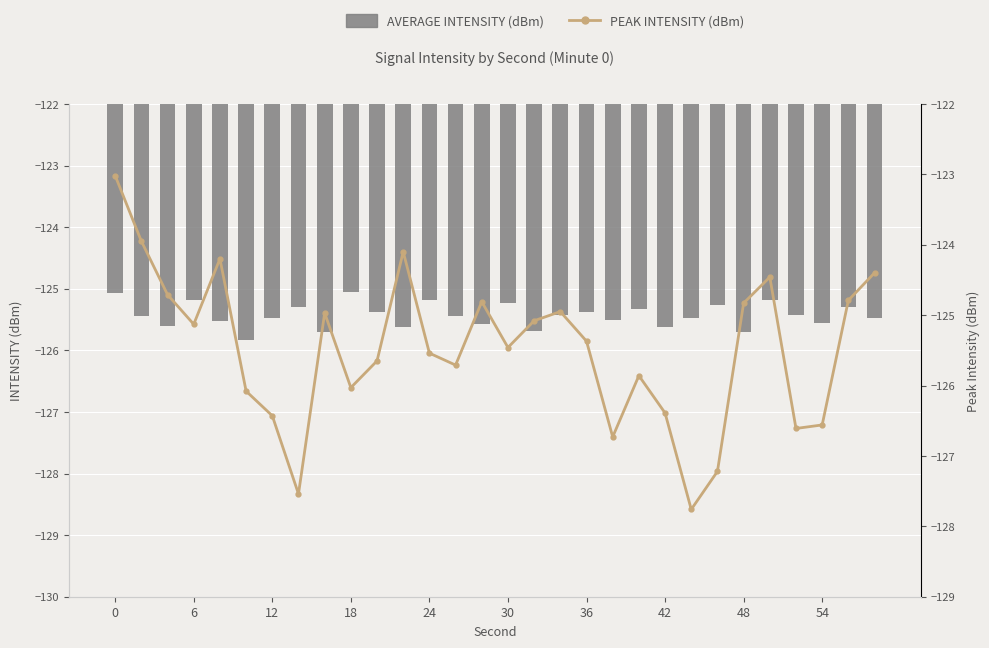

Reading right to left, list all the values displayed in this chart.

Average Intensity (dBm): -125.5	-125.3	-125.6	-125.4	-125.2	-125.7	-125.3	-125.5	-125.6	-125.3	-125.5	-125.4	-125.4	-125.7	-125.2	-125.6	-125.4	-125.2	-125.6	-125.4	-125.1	-125.7	-125.3	-125.5	-125.8	-125.5	-125.2	-125.6	-125.4	-125.1
Peak Intensity (dBm): -124.4	-124.8	-126.6	-126.6	-124.5	-124.8	-127.2	-127.8	-126.4	-125.9	-126.7	-125.4	-125.0	-125.1	-125.5	-124.8	-125.7	-125.5	-124.1	-125.7	-126.0	-125.0	-127.5	-126.4	-126.1	-124.2	-125.1	-124.7	-124.0	-123.0